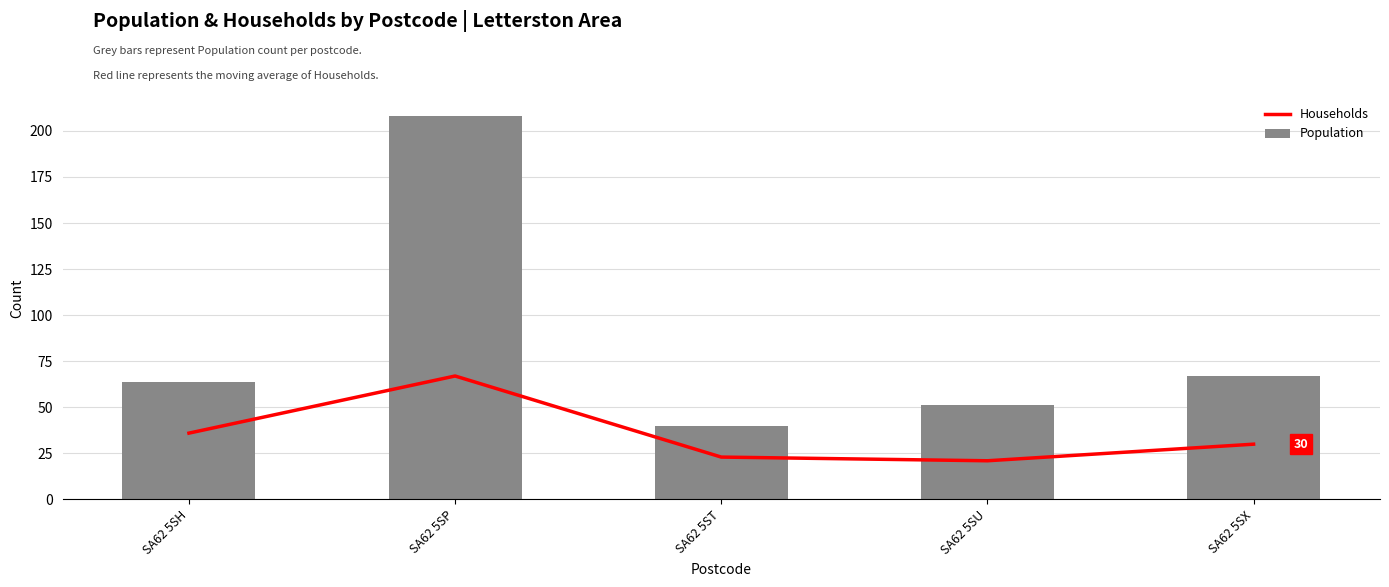

Which has a higher value, SA62 5SU or SA62 5SP?

SA62 5SP